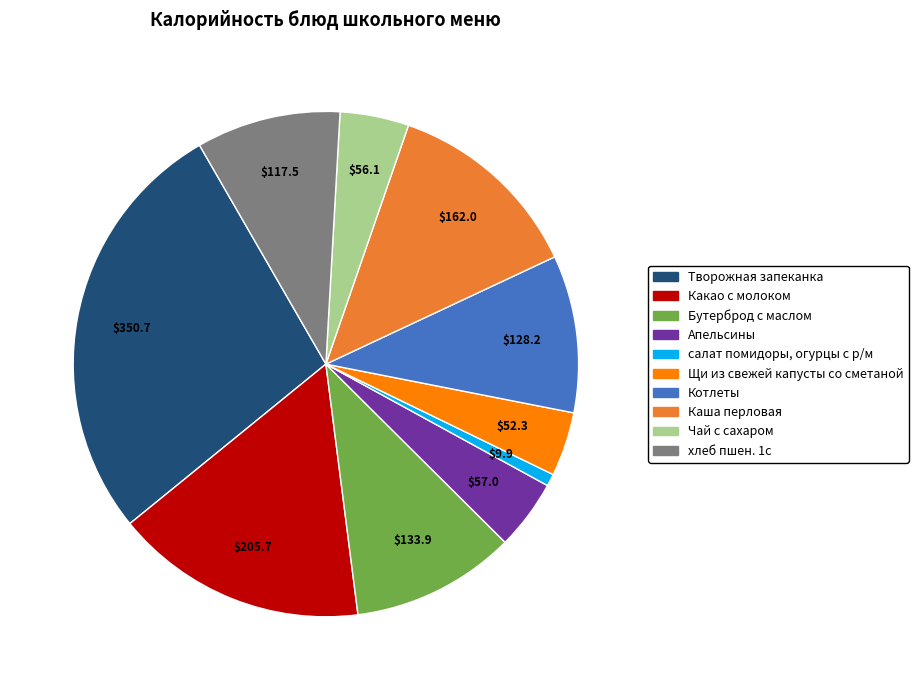

Is it true that хлеб пшен. 1с is 9% of the pie?

True